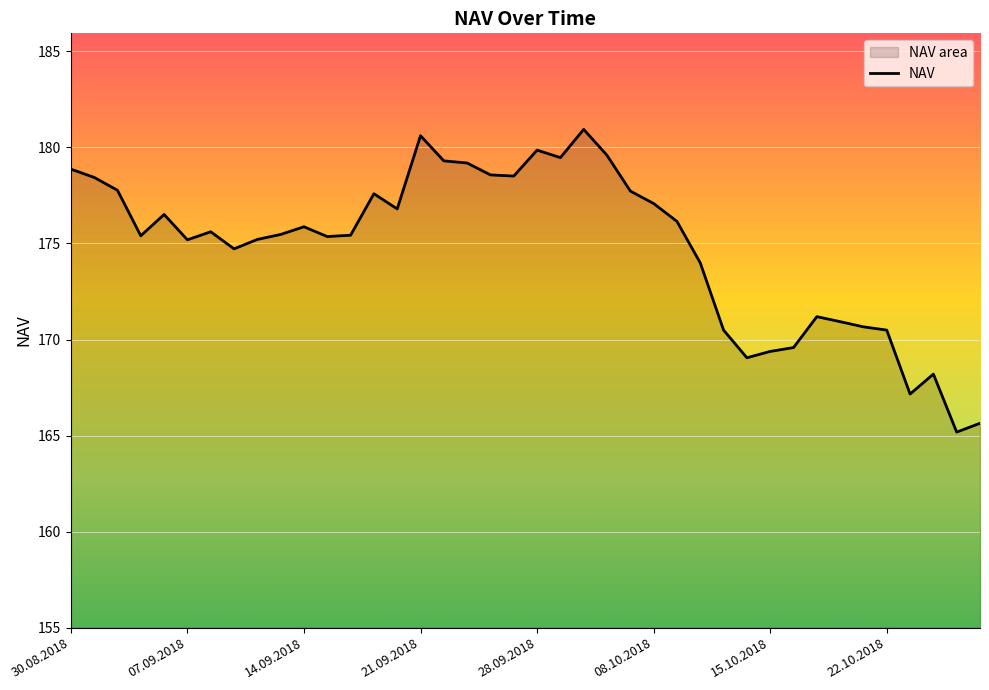

What is the label of the 1st point from the left?

30.08.2018